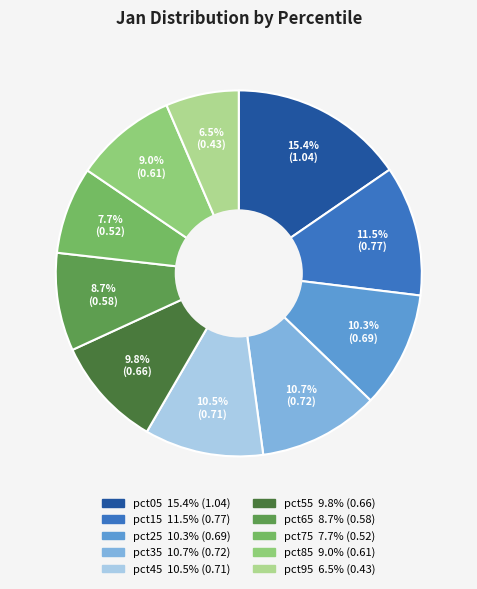

Rank the categories by value from lowest to highest.

pct95, pct75, pct65, pct85, pct55, pct25, pct45, pct35, pct15, pct05